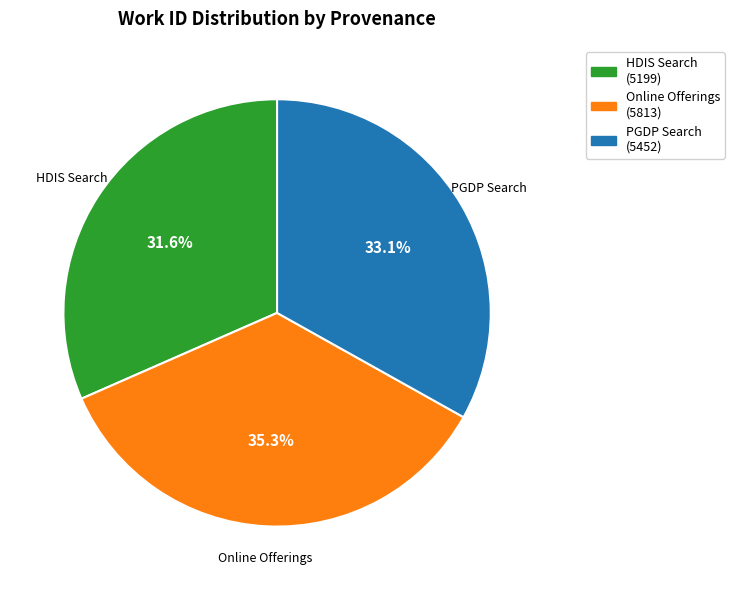

Does any single category account for the majority?

No